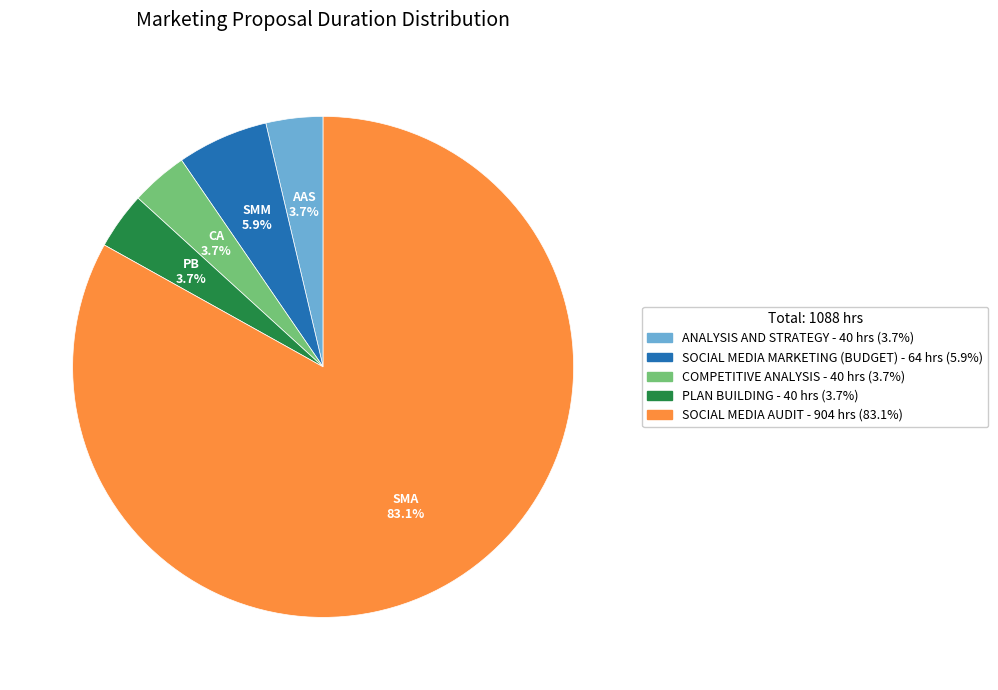

Combined, do PLAN BUILDING and ANALYSIS AND STRATEGY account for over 50%?

No